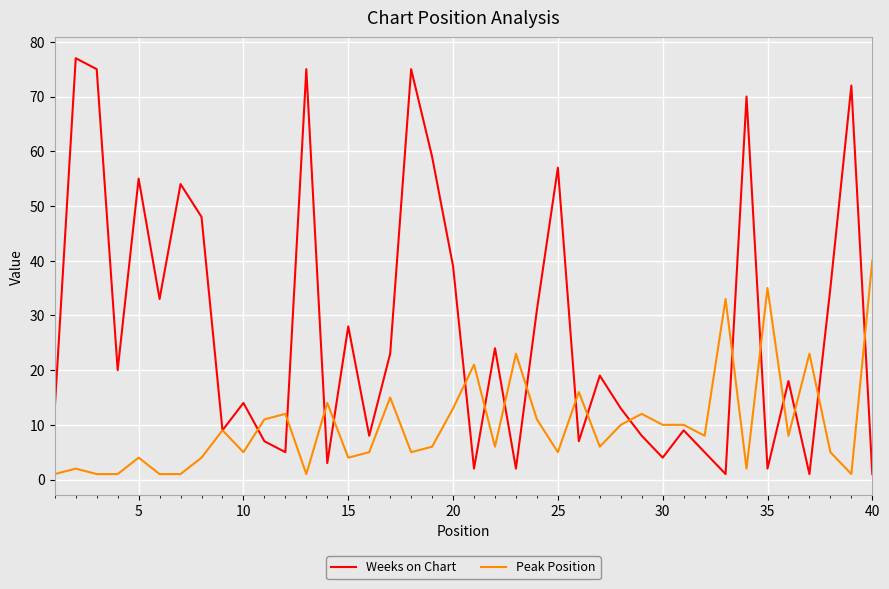

Rank the series by their average value, from lowest to highest.

Peak Position, Weeks on Chart